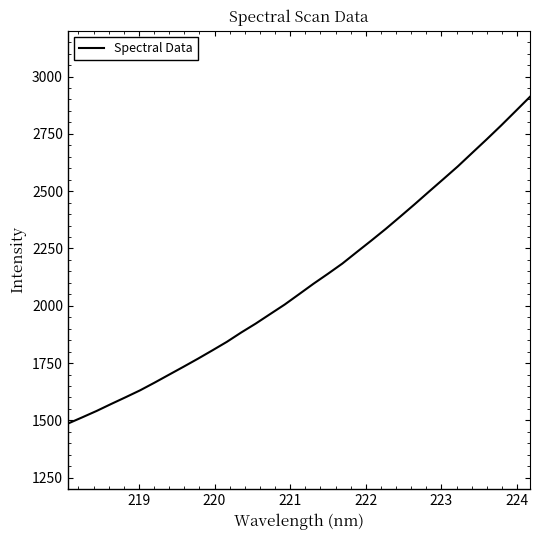

What is the difference between the maximum and minimum values?

1425.9